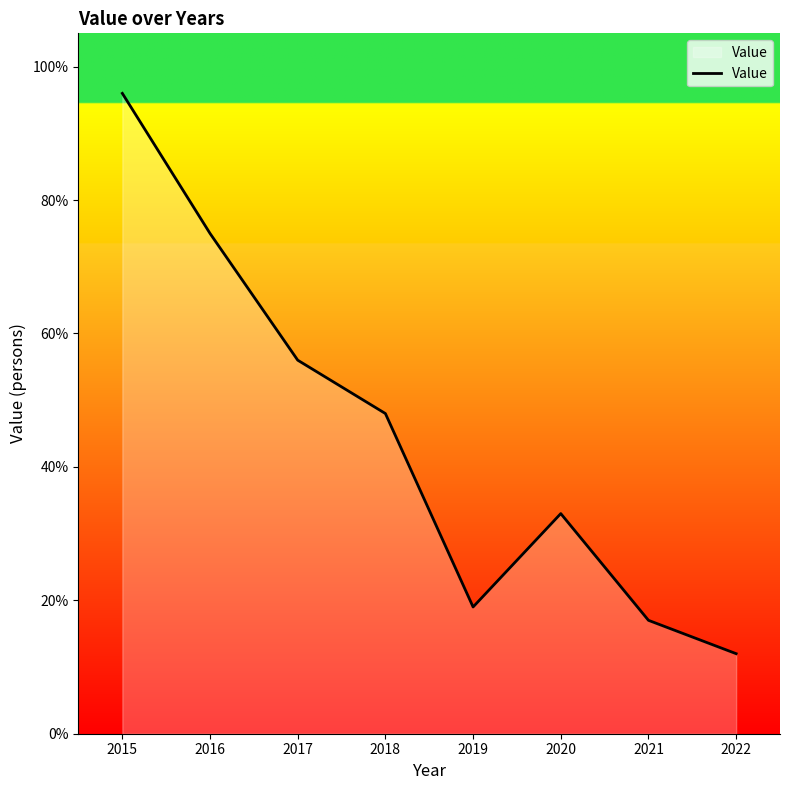

Reading right to left, what are all the values shown in this chart?

2022=12	2021=17	2020=33	2019=19	2018=48	2017=56	2016=75	2015=96